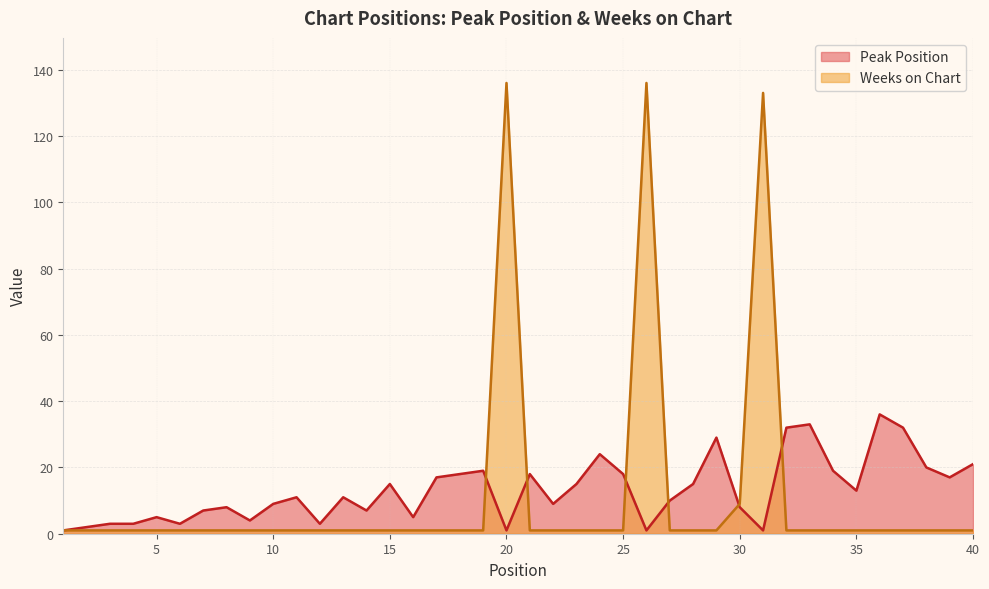

Which series has the widest spread of values?

Weeks on Chart